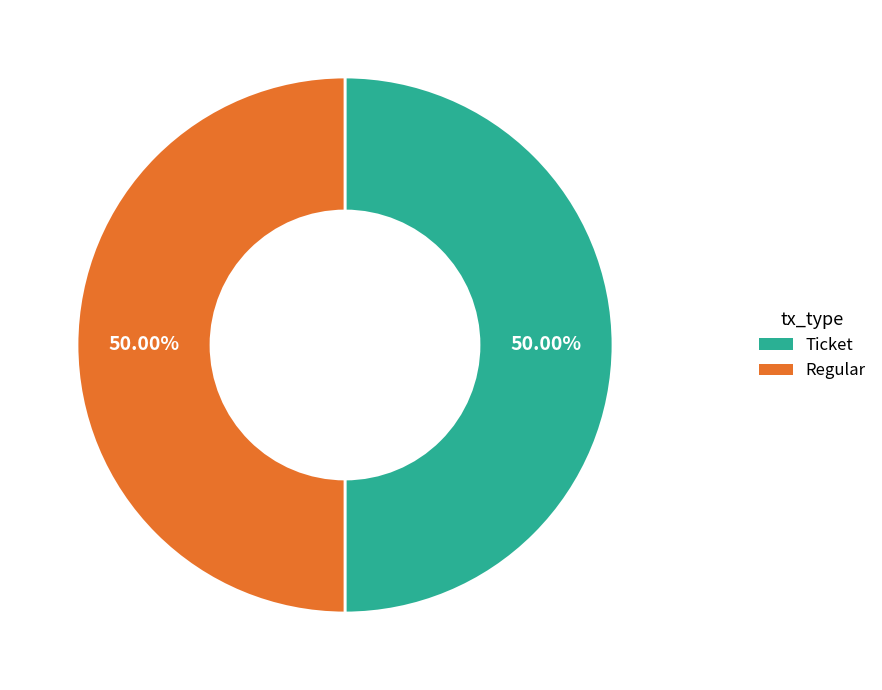

Combined, do Ticket and Regular account for over 50%?

Yes